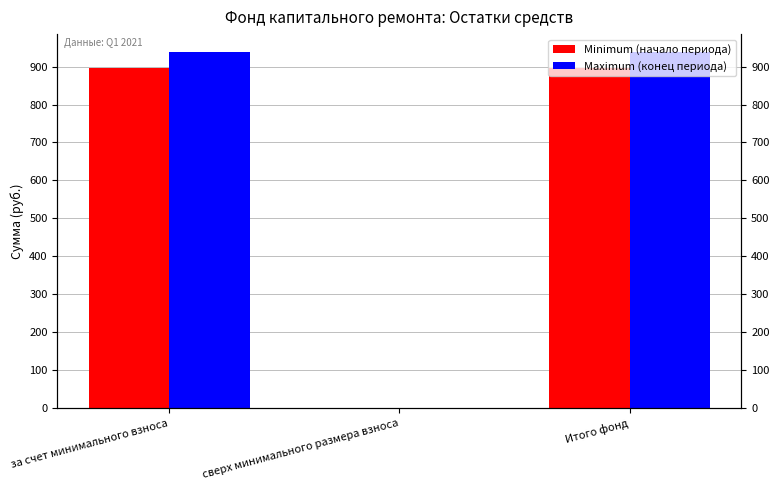

What is the spread (max minus min) of values at Итого фонд?

41.2